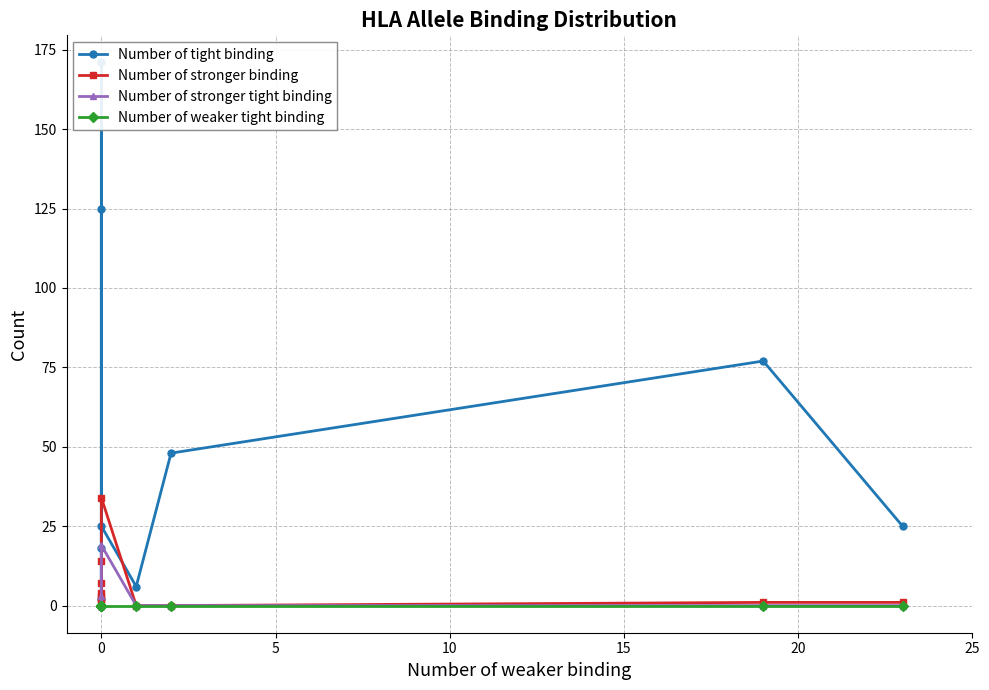

What is the sum of the Number of tight binding values at 15 and 25?

25